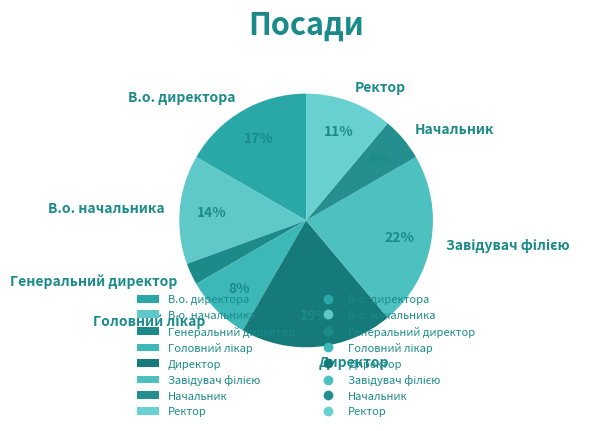

To the nearest percent, what is the average slice percentage?

12%